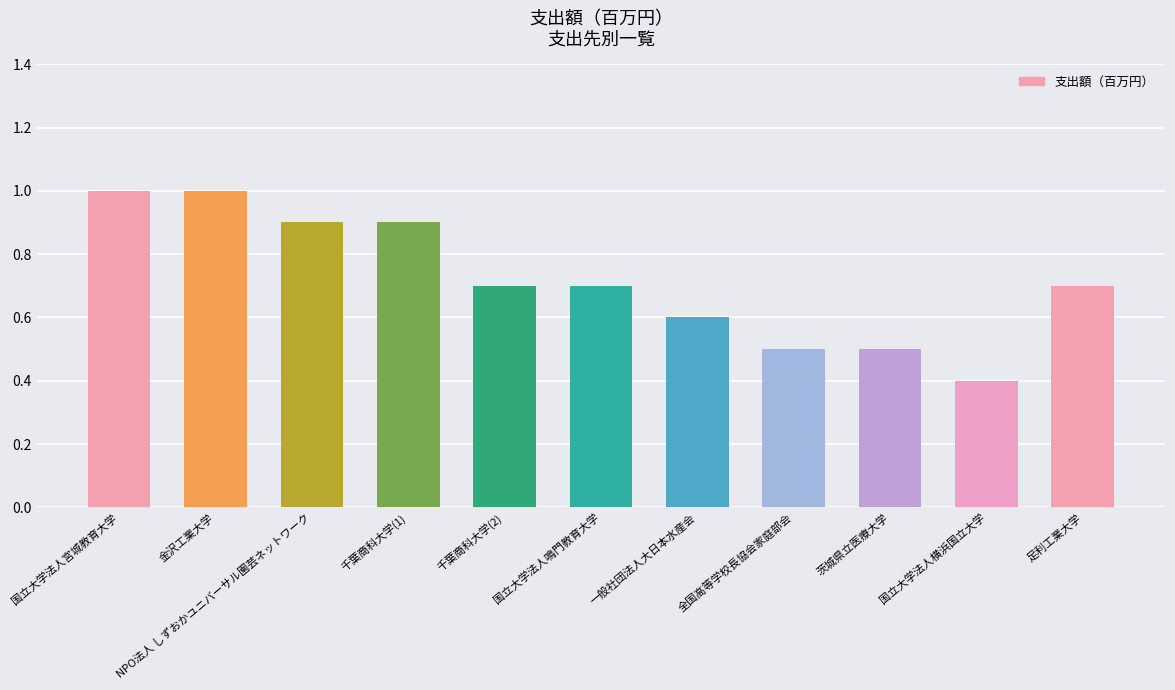

What is the change in value from 千葉商科大学(1) to 茨城県立医療大学?

-0.4